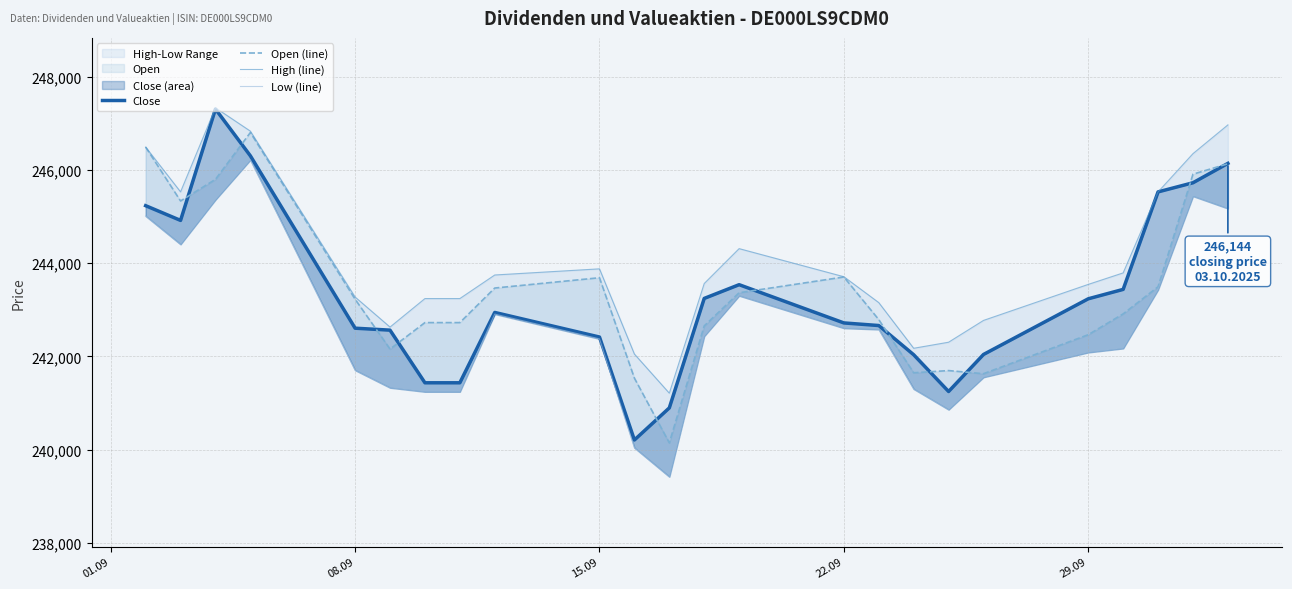

True or false: Close and High (line) intersect in this chart.

False